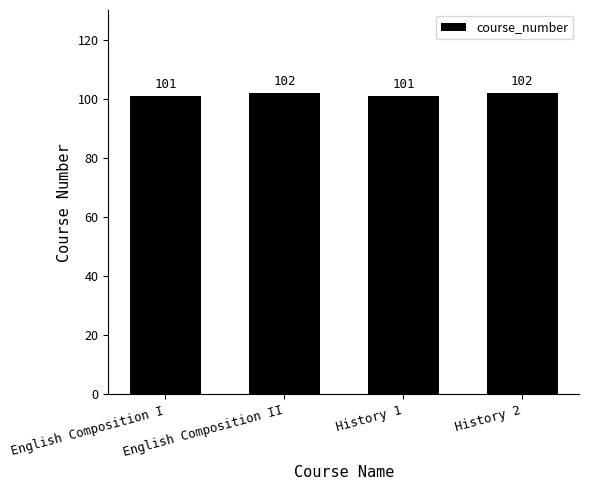

What position from the left is History 2?

4